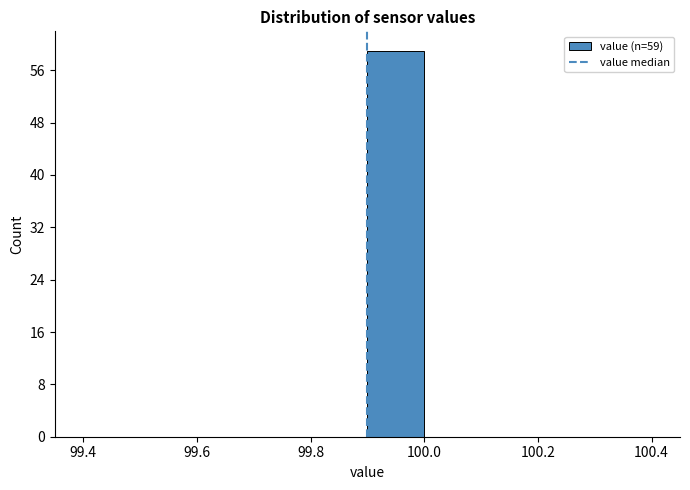

Over which range of the x-axis is the bar tallest?

99.9 to 100.0